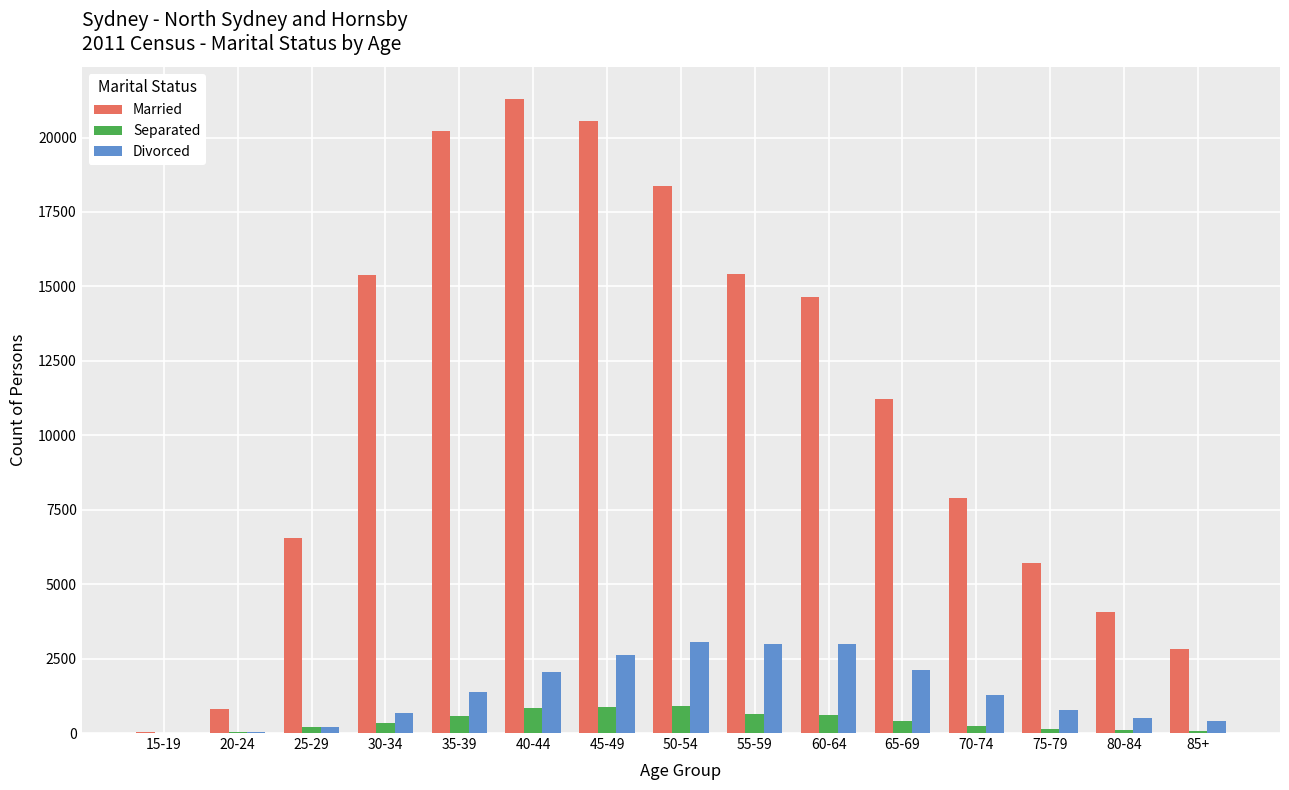

What is the total value across all series at 25-29?

6953